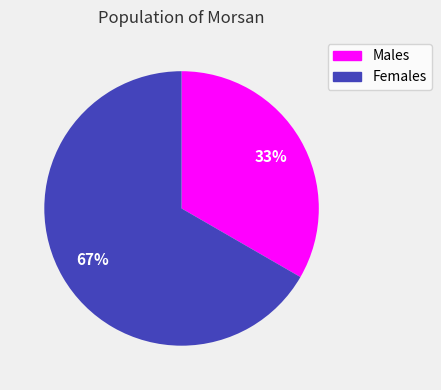

Does any single category account for the majority?

Yes